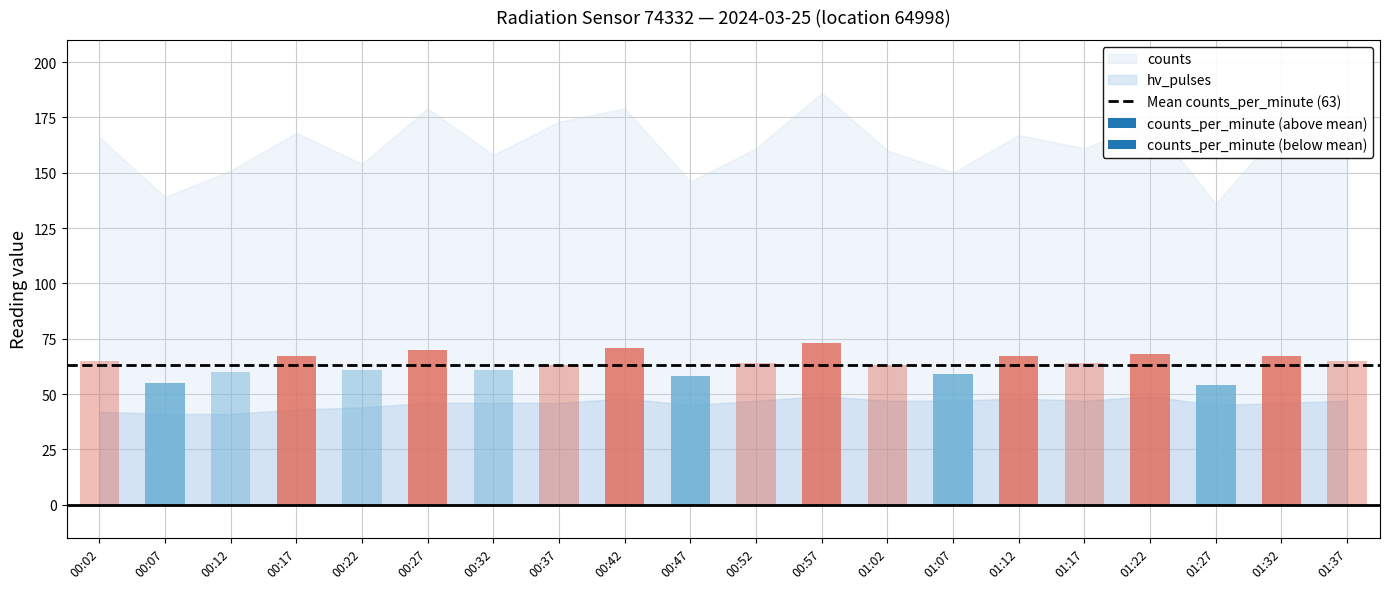

The hv_pulses series shows 46 at 00:32. True or false?

True